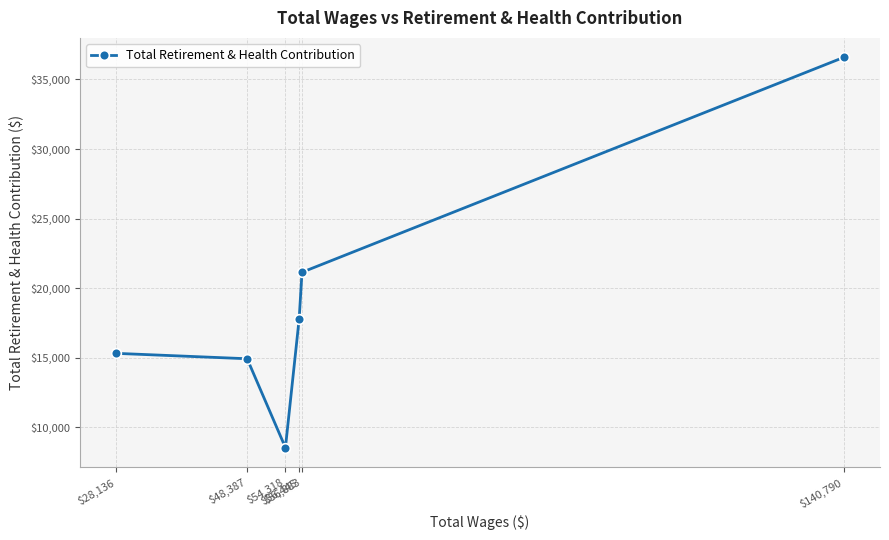

List the labels in order of value, largest first.

$140,790, $56,883, $56,445, $28,136, $48,387, $54,318